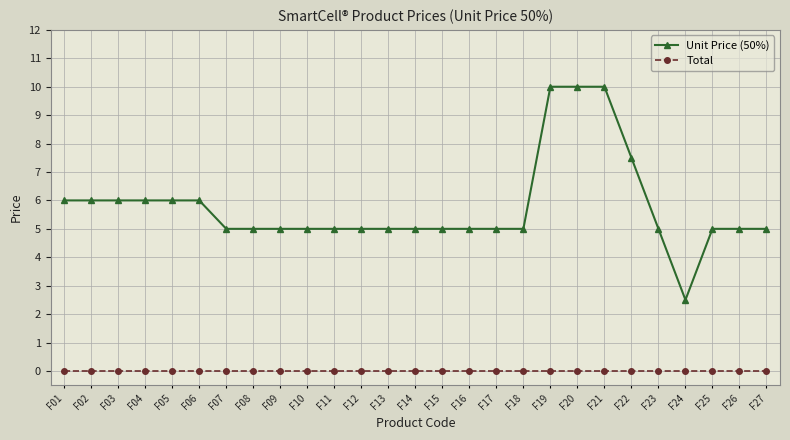

True or false: Unit Price (50%) and Total cross at least once.

False